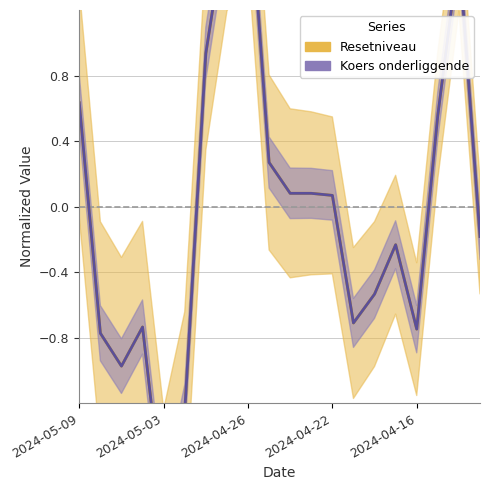

Which series ends up on top after the final intersection of Koers onderliggende and Resetniveau?

Koers onderliggende